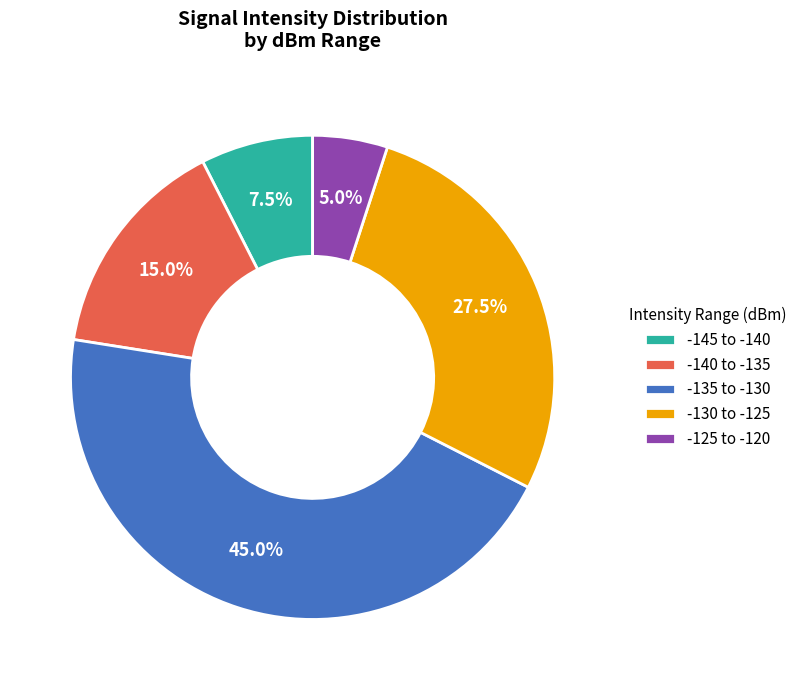

Combined, do -130 to -125 and -125 to -120 account for over 50%?

No